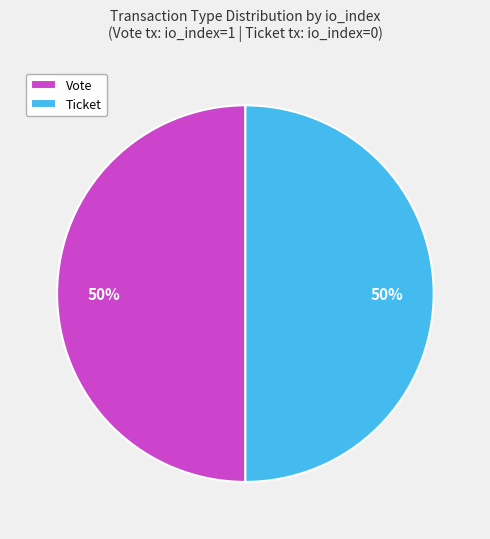

To the nearest percent, what percentage of the pie is Ticket?

50%